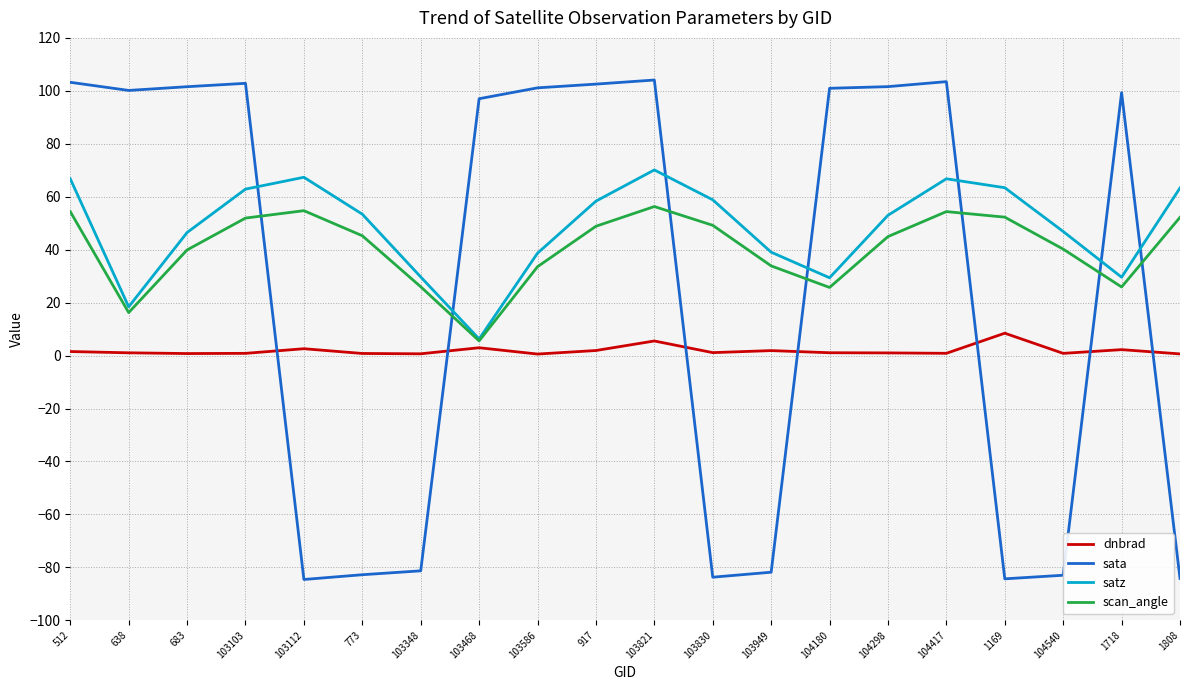

Which series has the largest total across all categories?

satz